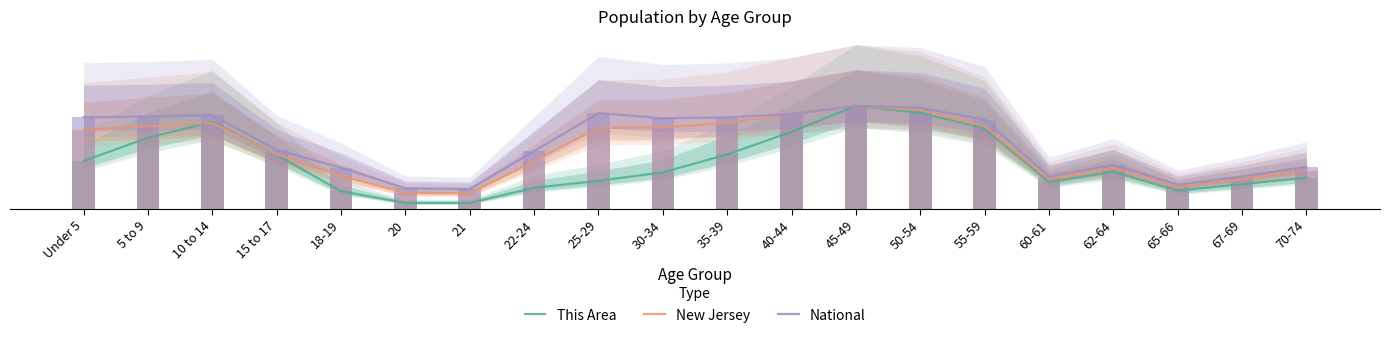

Rank the series at 22-24 from highest to lowest value.

National, New Jersey, This Area